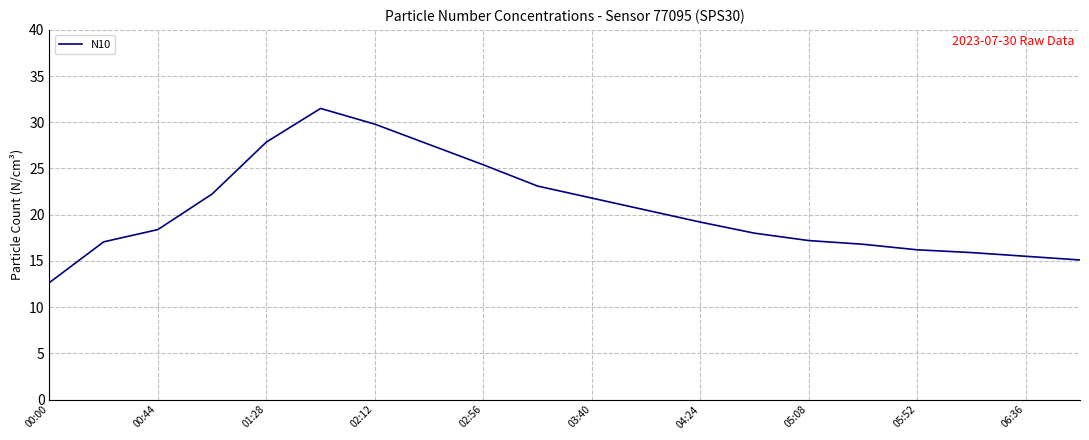

What is the greatest value displayed?

31.5